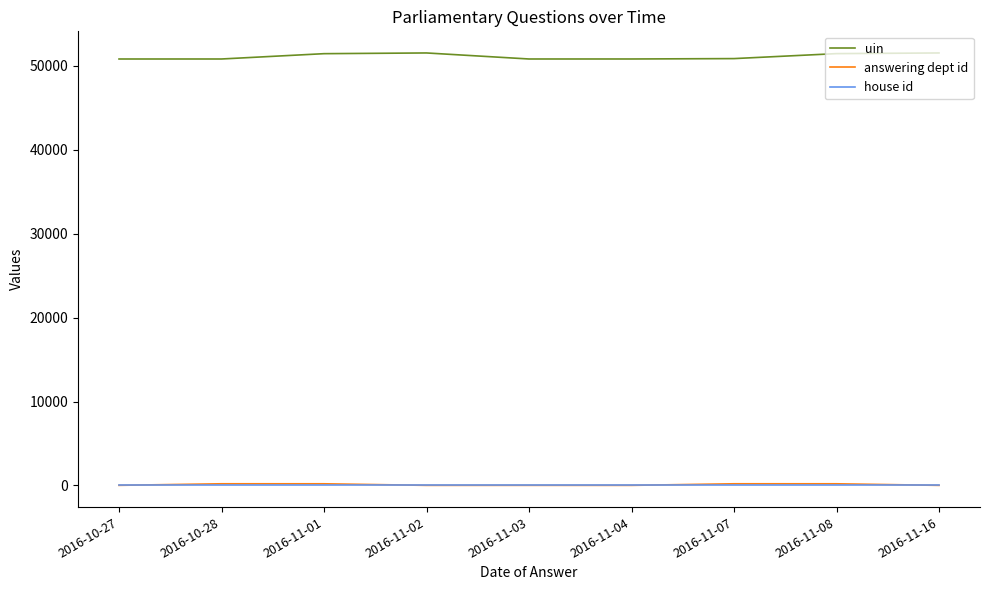

Which series has the widest spread of values?

uin